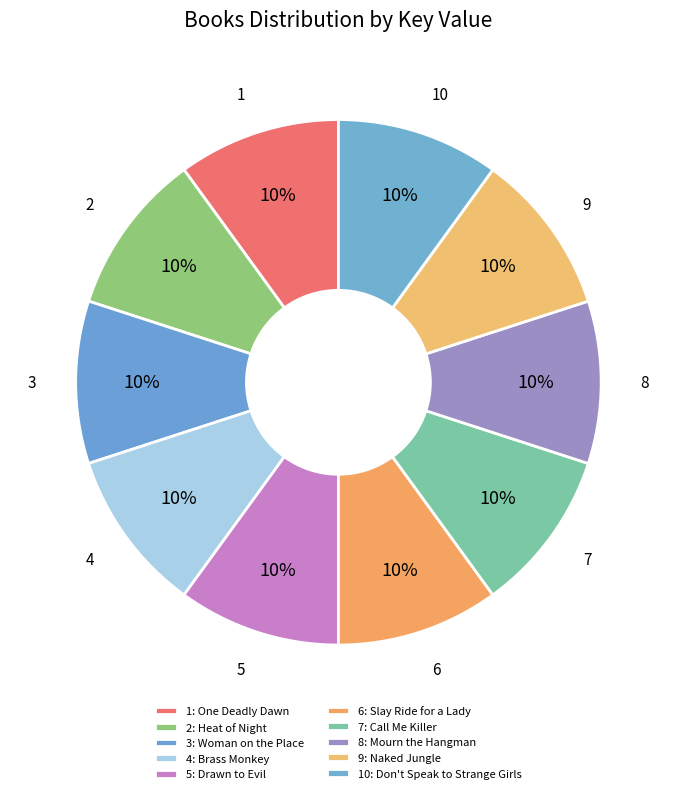

Is the sum of 5 and 10 greater than half?

No